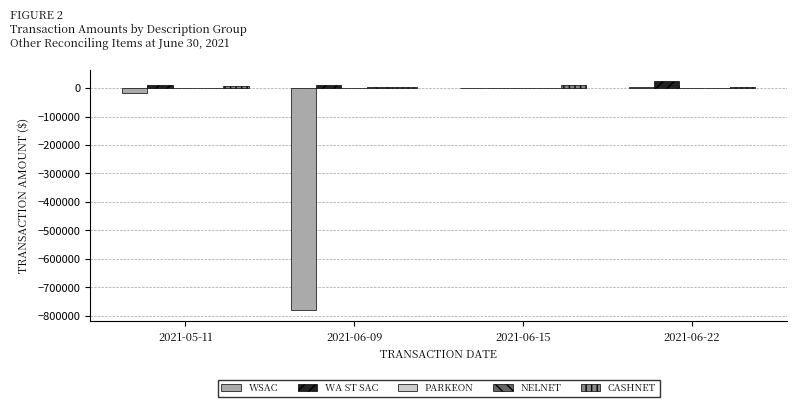

Count the number of data series in this chart.

5